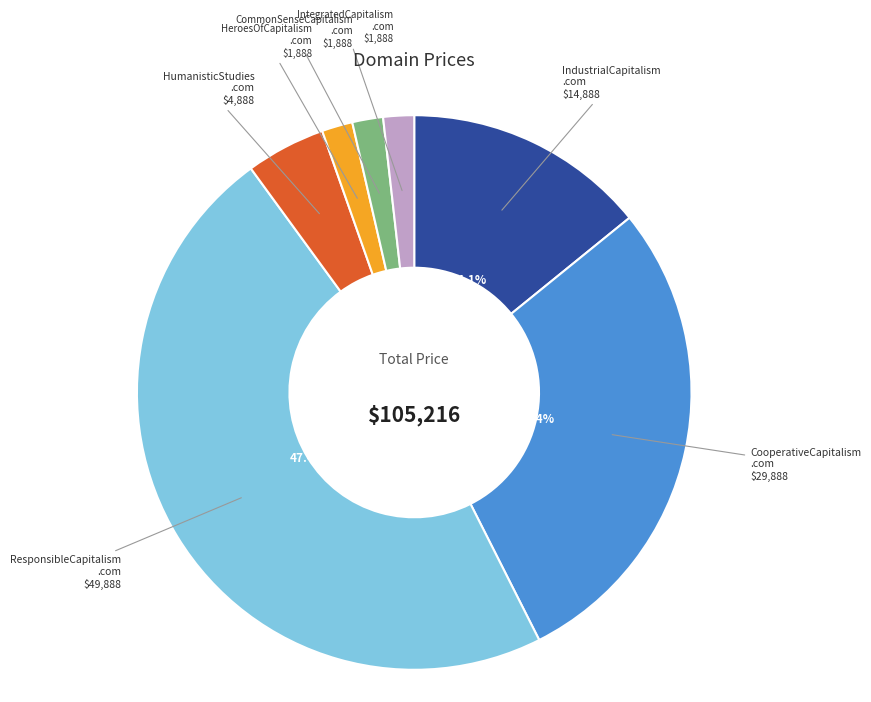

Is there a majority slice in this chart?

No